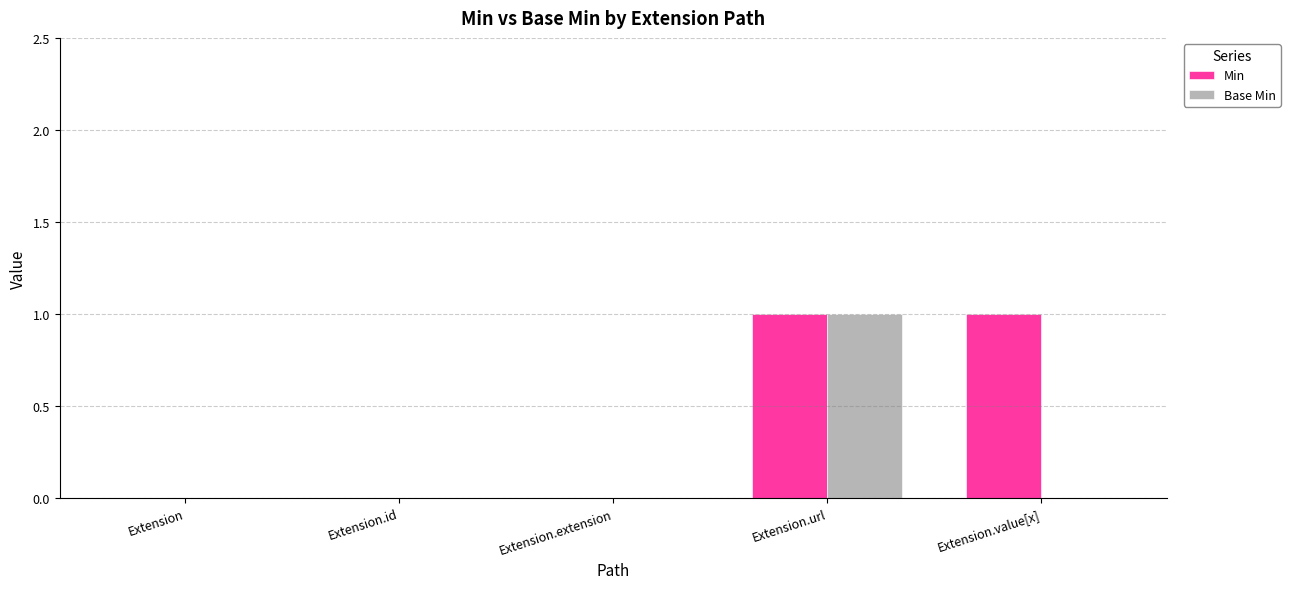

How many groups of bars are there?

5